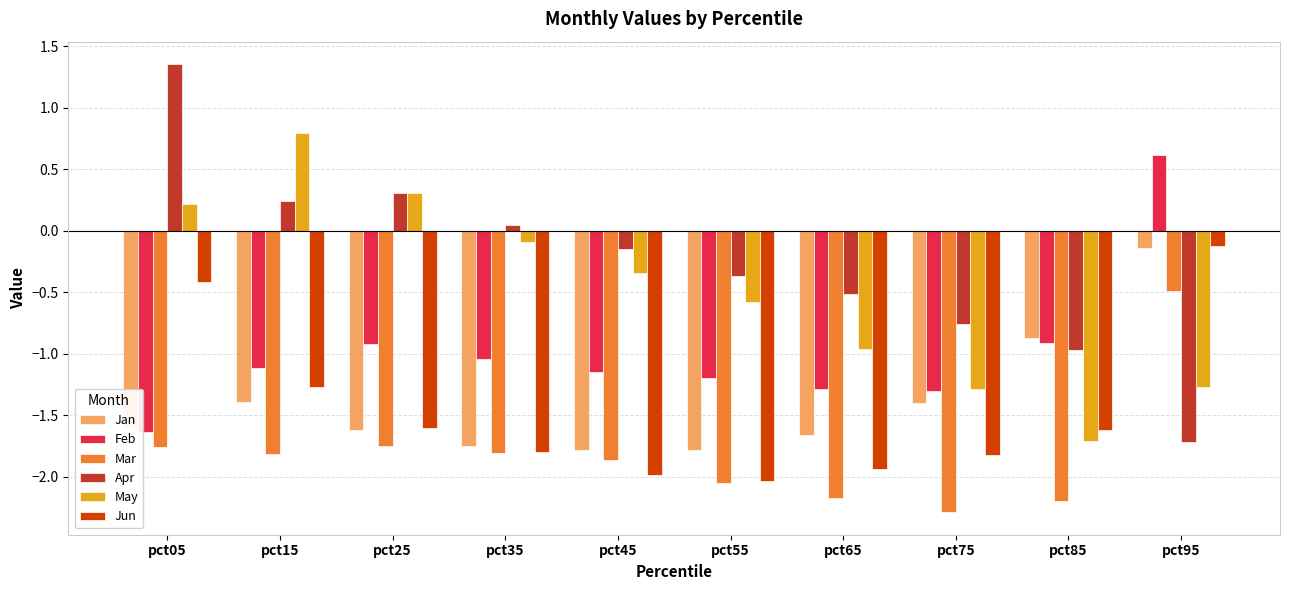

Is it true that Jan equals -1.4 at pct15?

True